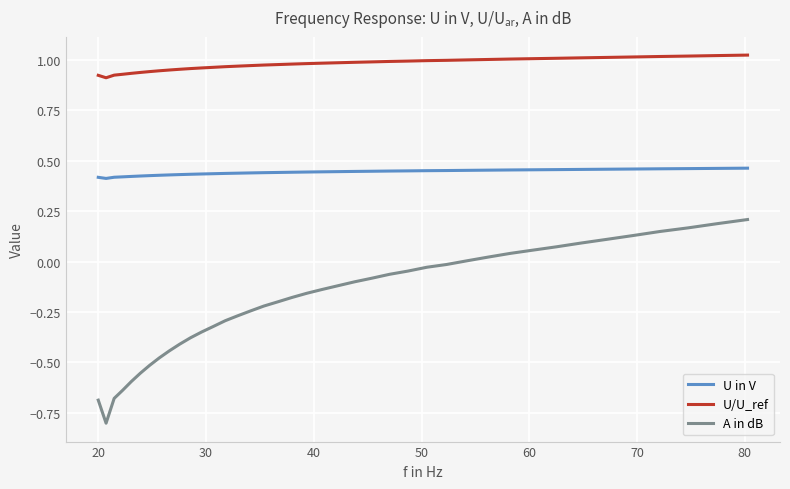

Which series has the largest range (max minus min)?

A in dB